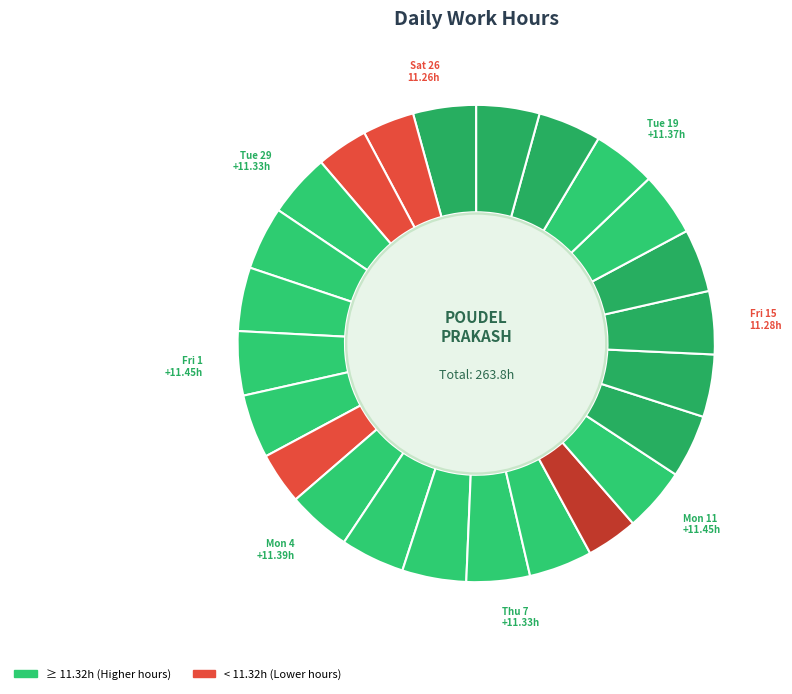

Count the number of slices in the pie.

24